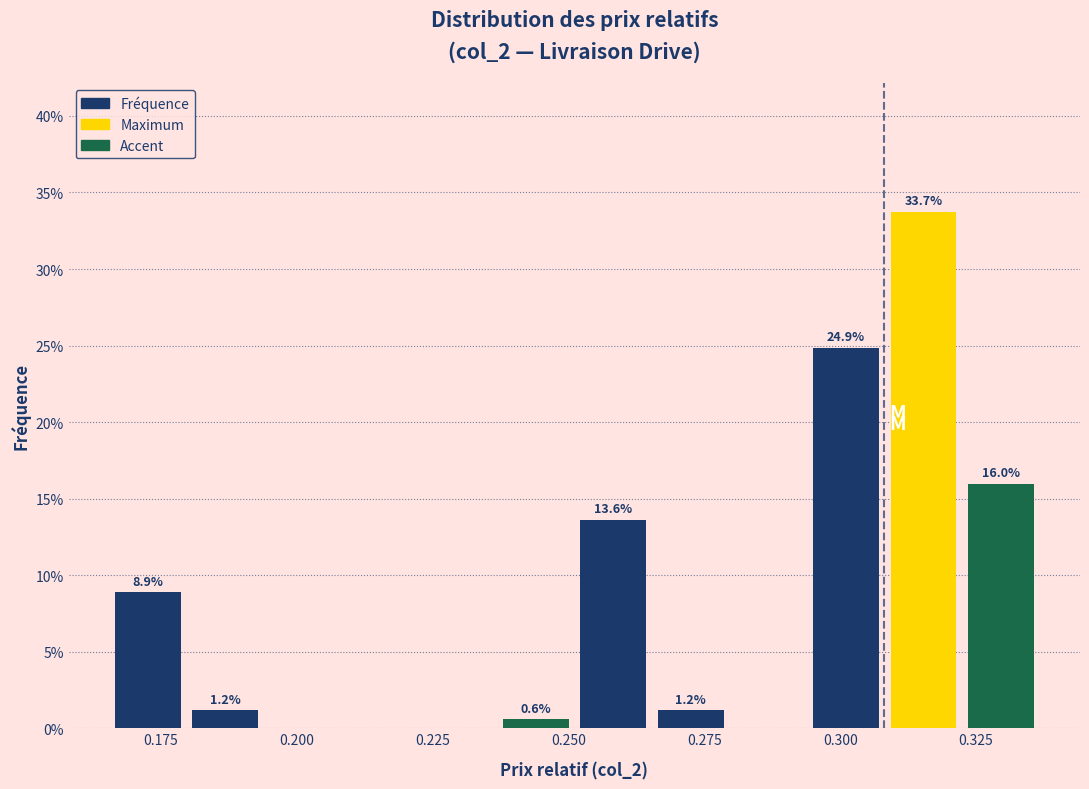

Around what value on the x-axis is the tallest bar? Give the approximate position of its centre, as read against the axis.

0.315